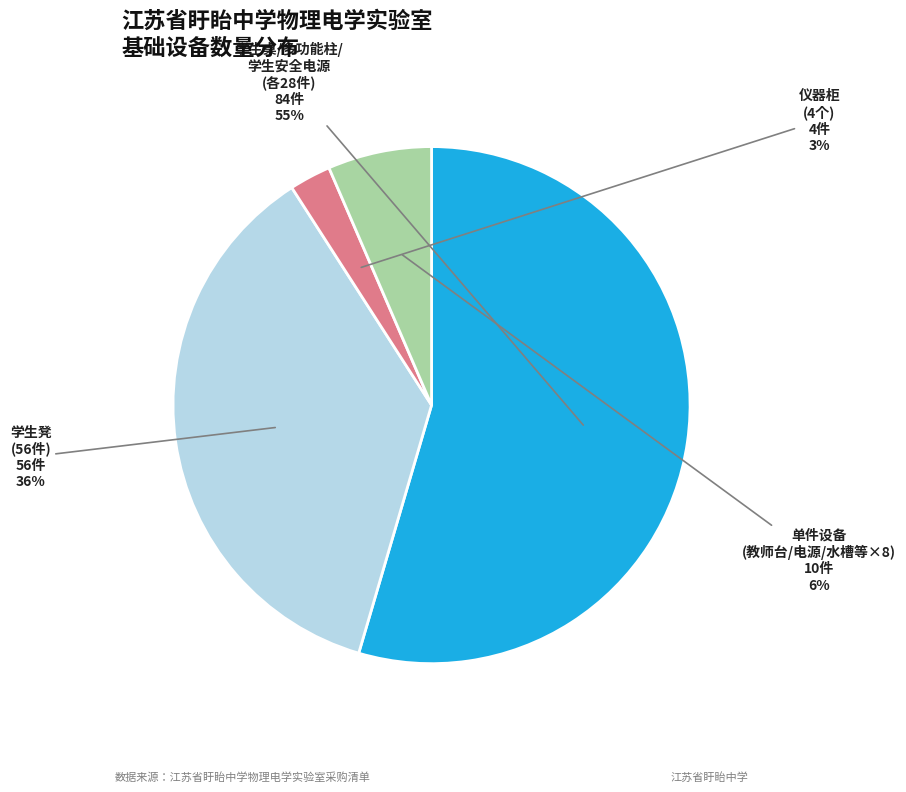

Count the number of slices in the pie.

4